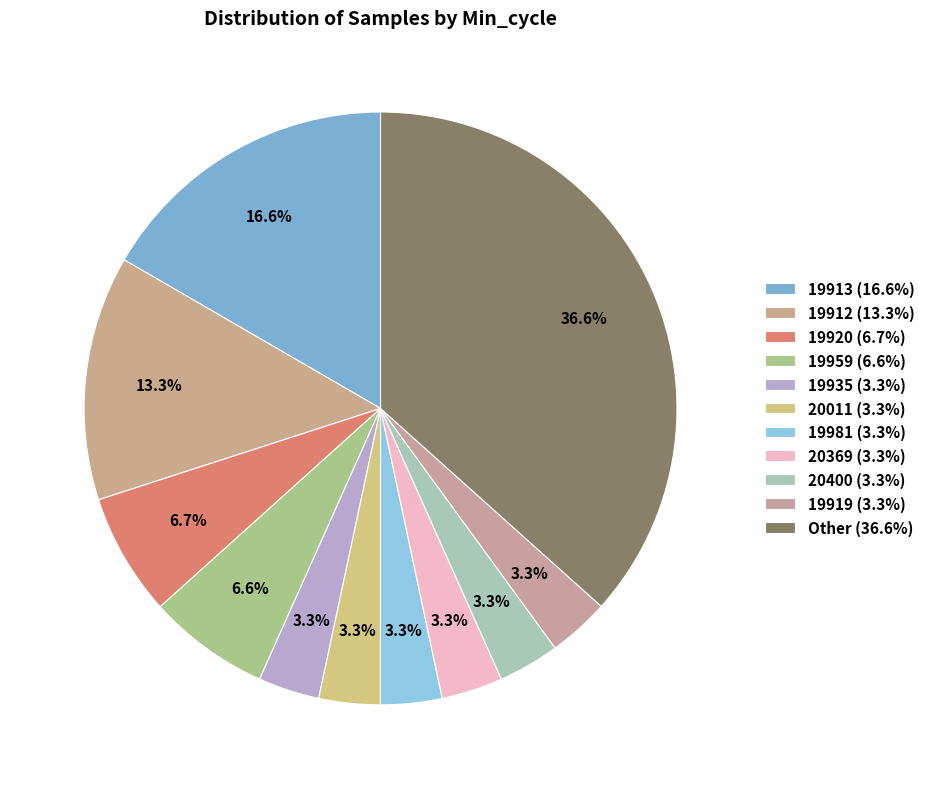

Is there any slice that represents more than half of the pie?

No